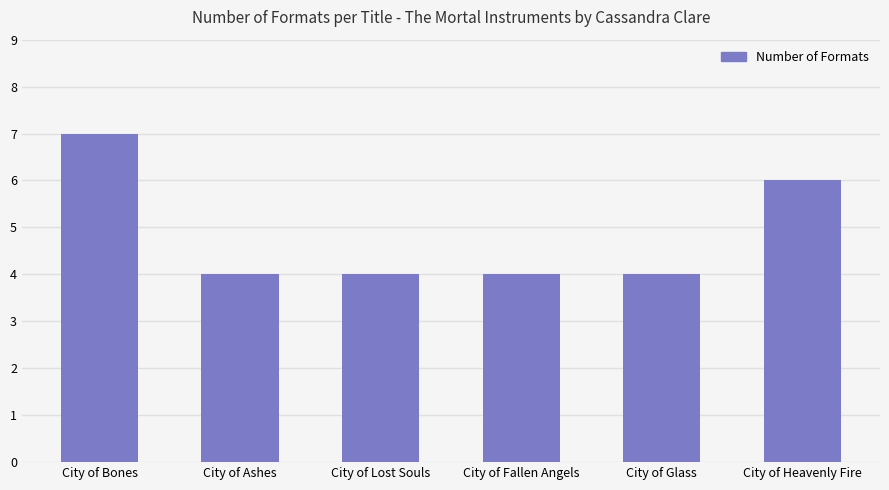

Which label corresponds to the largest value in the chart?

City of Bones